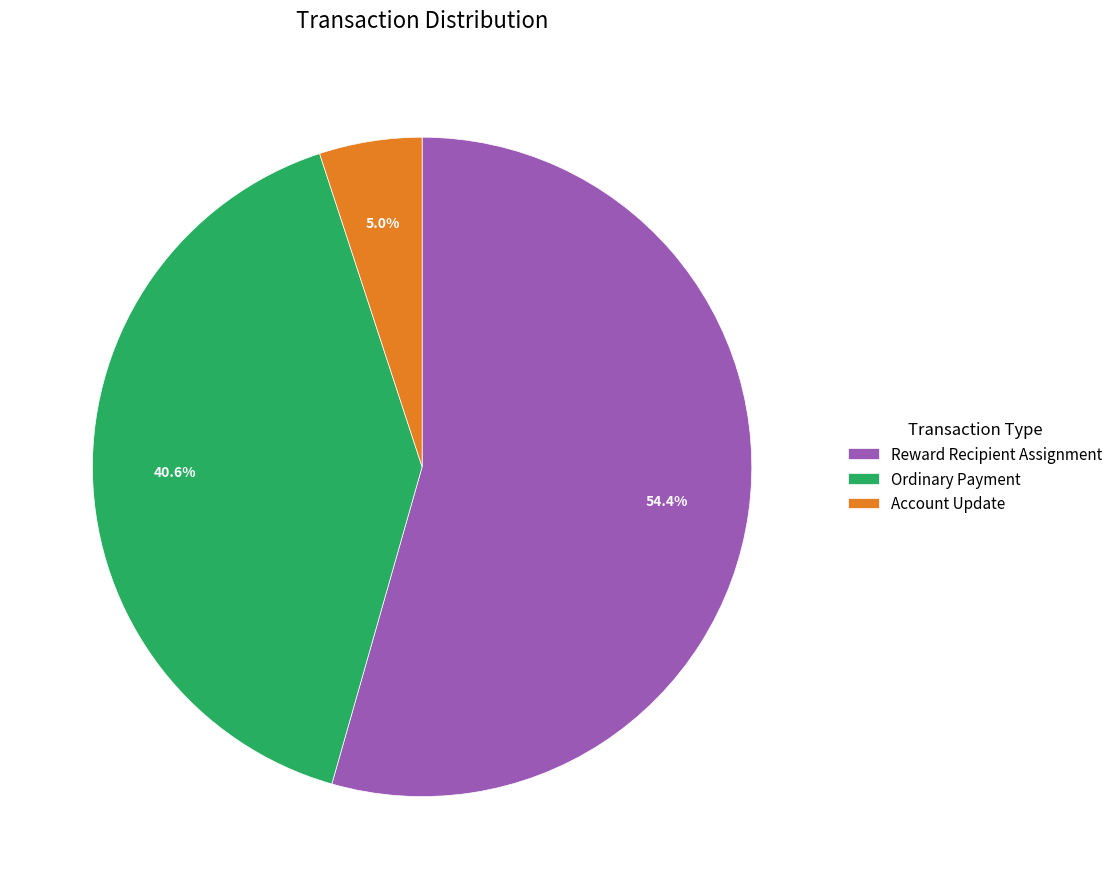

Which has a higher value, Ordinary Payment or Account Update?

Ordinary Payment